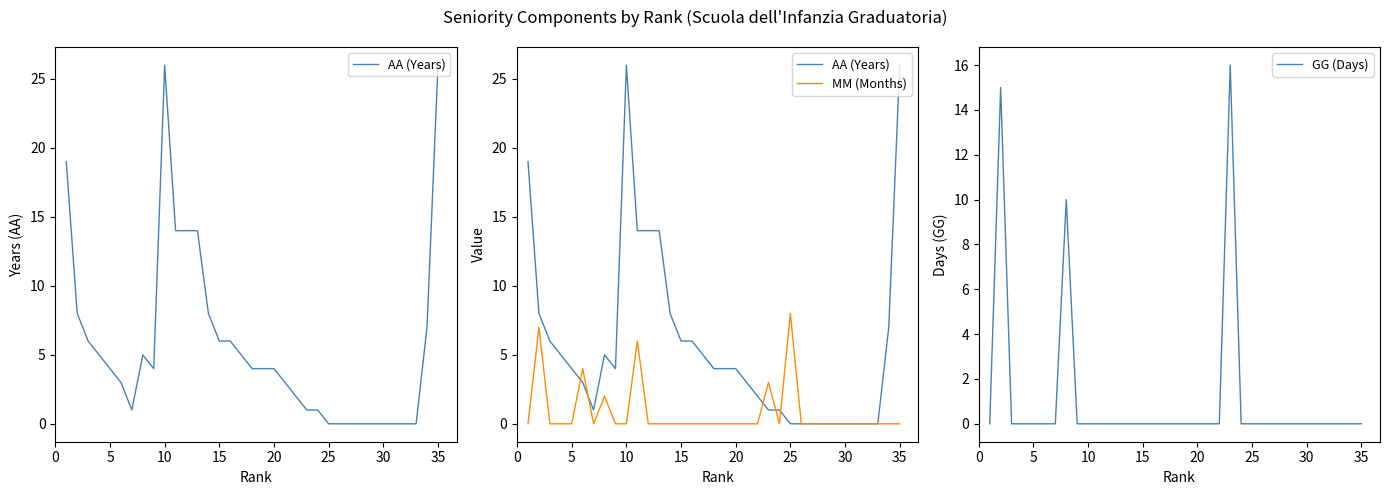

What is the sum of all AA (Years) values?

200